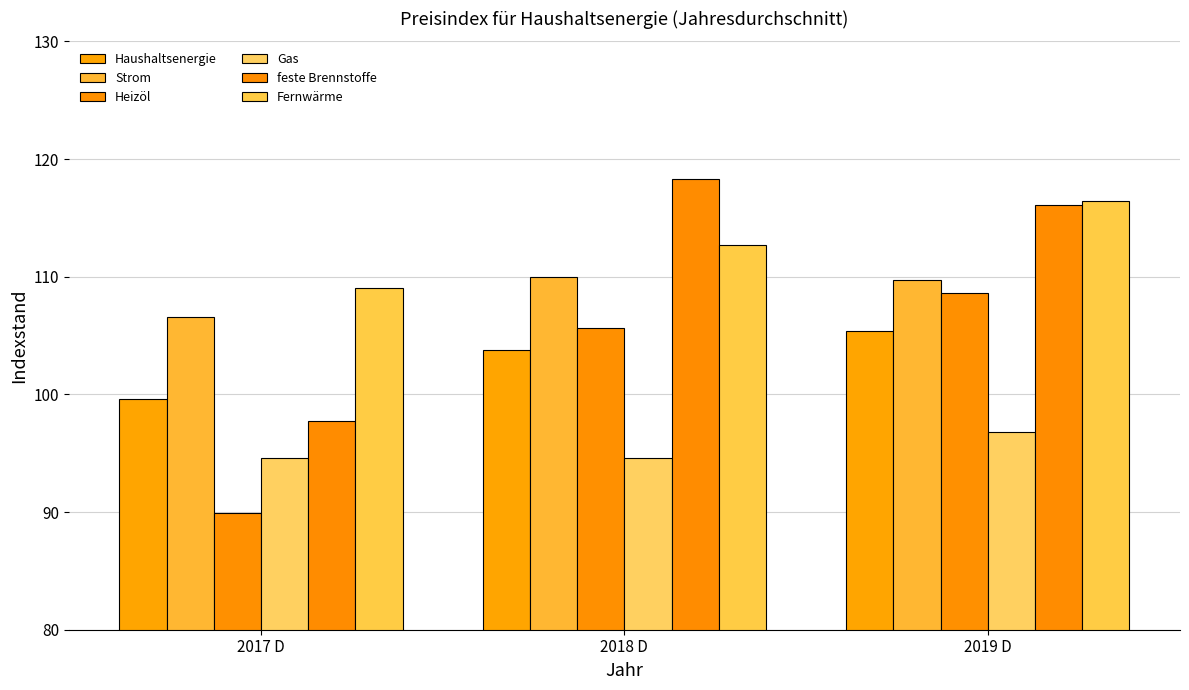

The Haushaltsenergie series shows 44.2 at 2019 D. True or false?

False